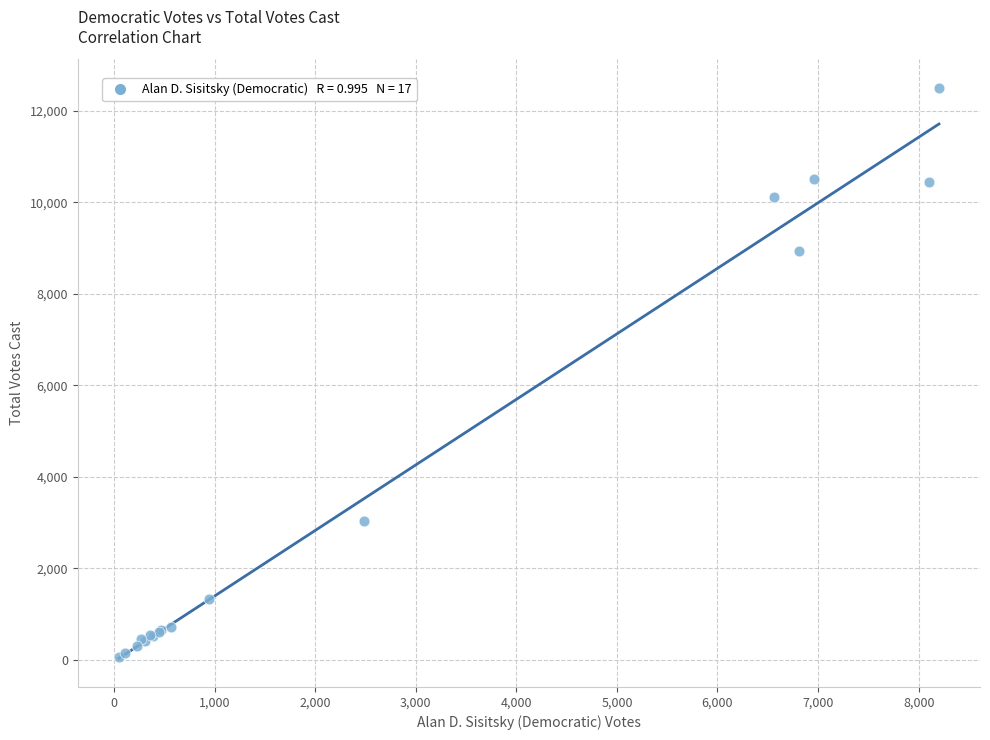

What Y value in the scatter plot is closest to 6282?

8947